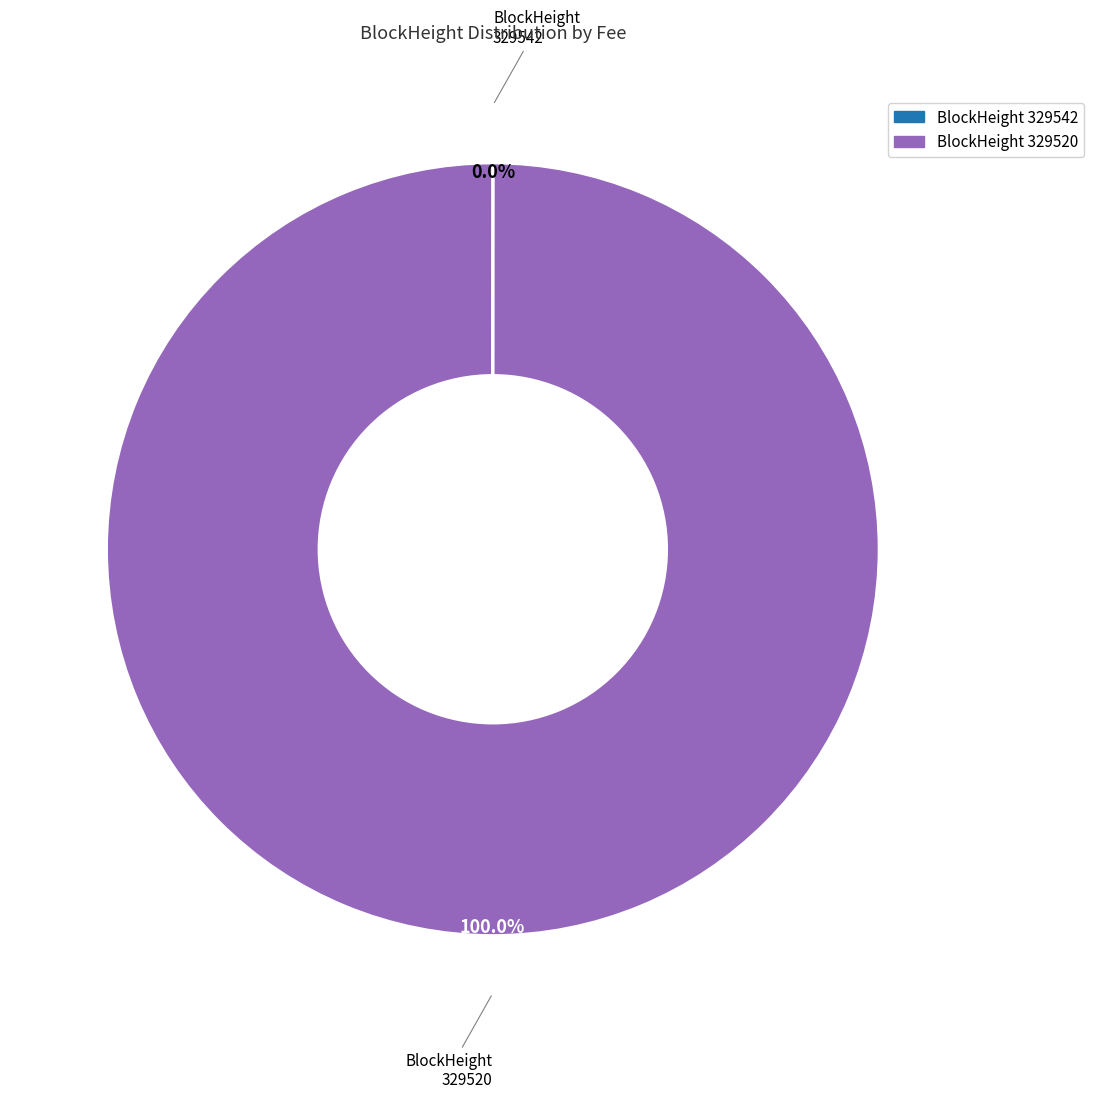

What is the majority slice?

329520